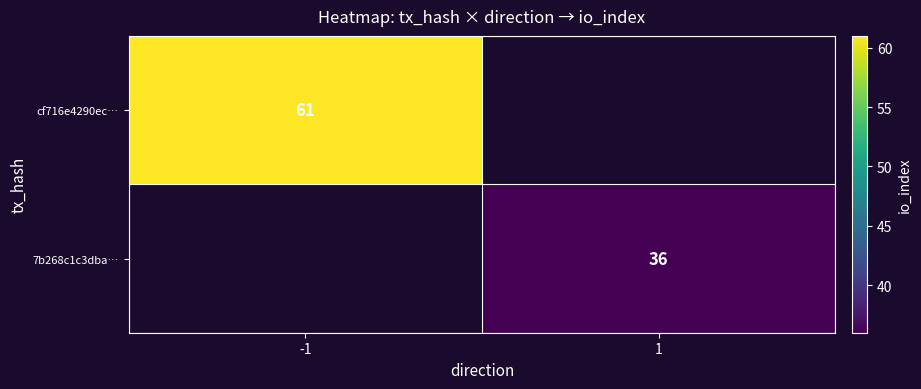

The 7b268c1c3dba… series shows 36 at 1. True or false?

True